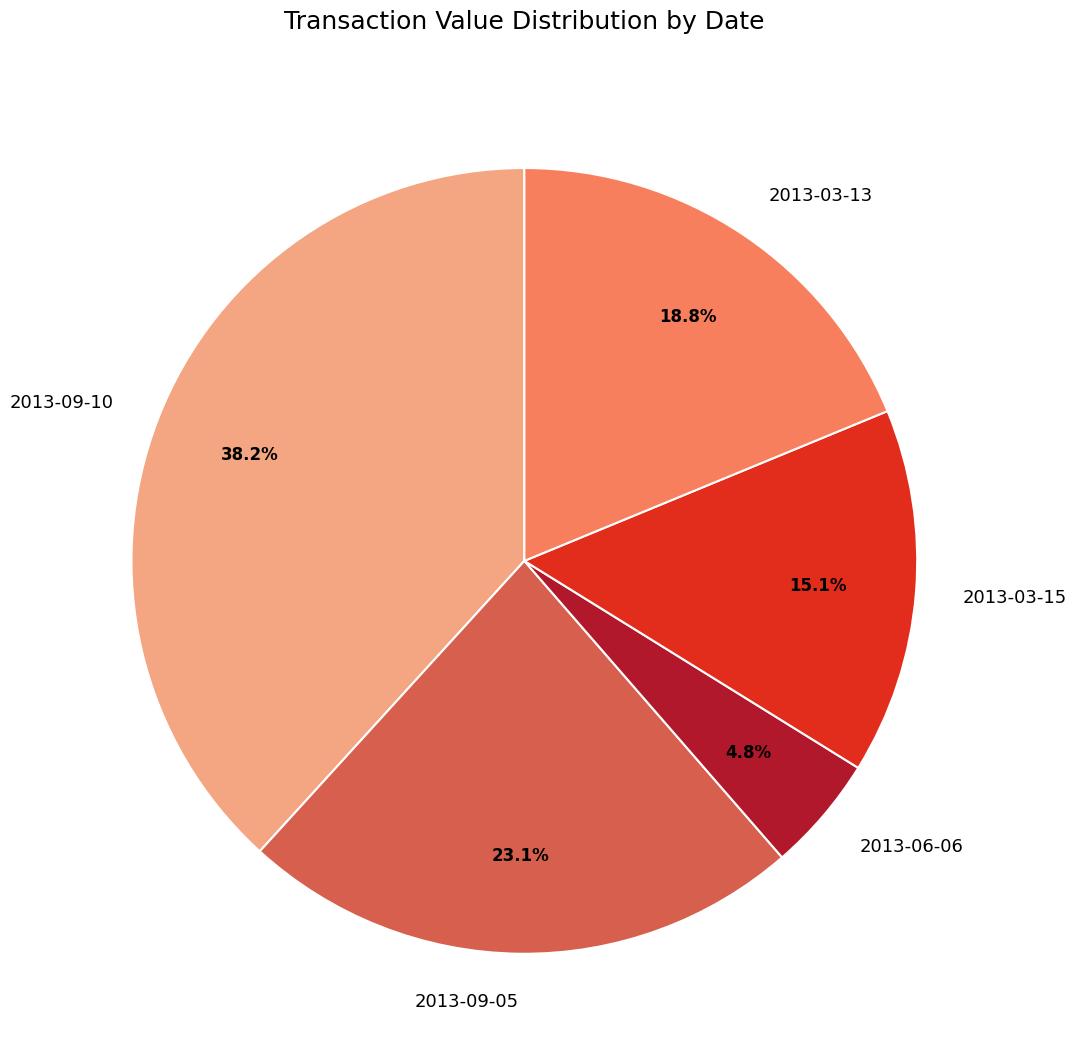

True or false: 2013-09-10 accounts for 38% of the total.

True